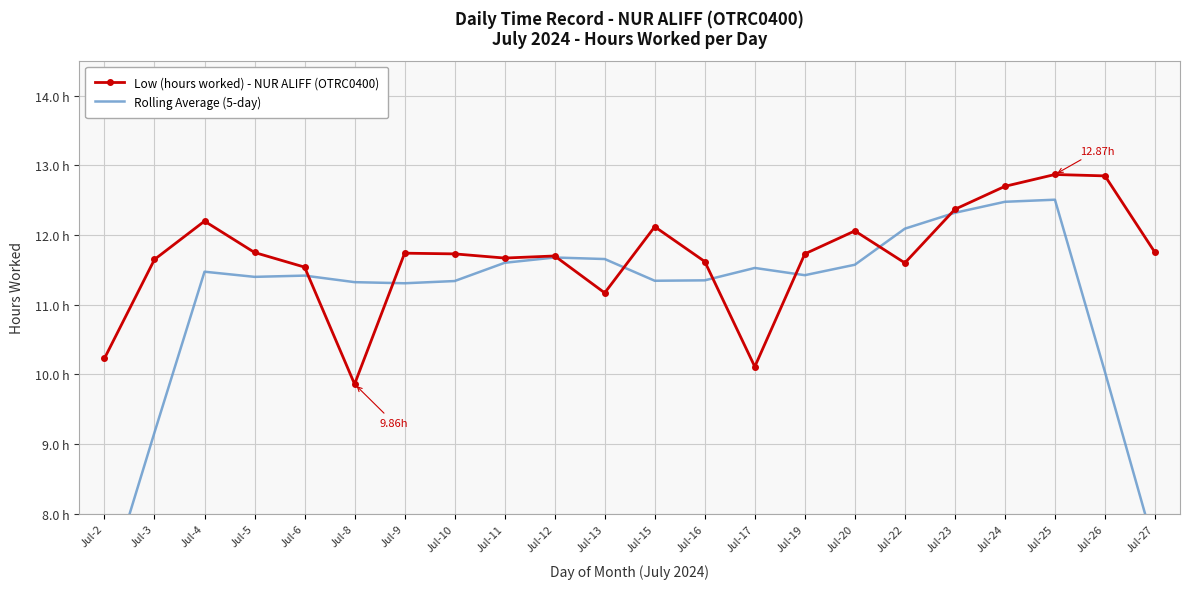

At which category does Rolling Average (5-day) reach its first local peak?

Jul-4